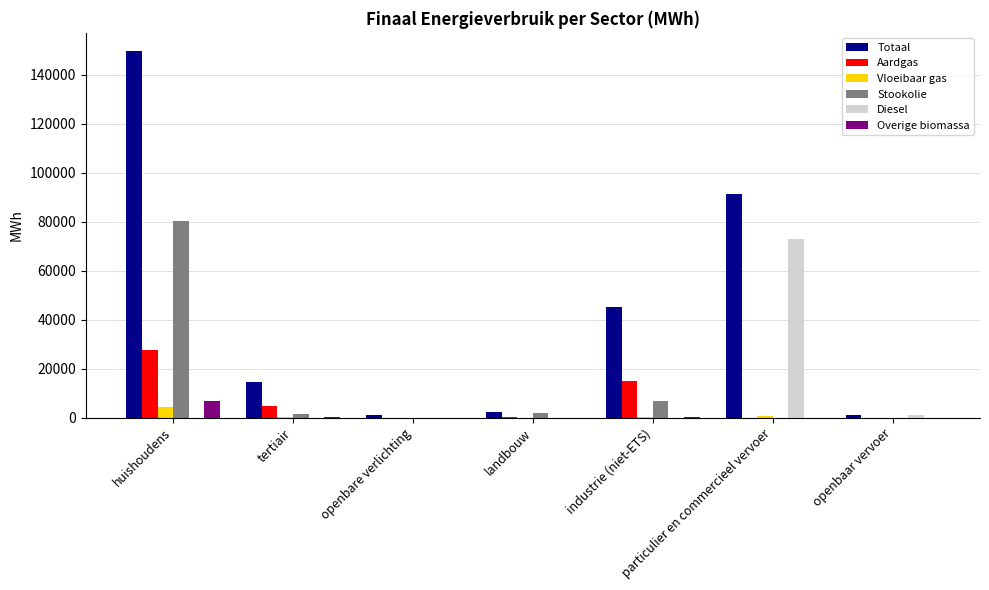

What is the maximum value for Aardgas?

27455.4